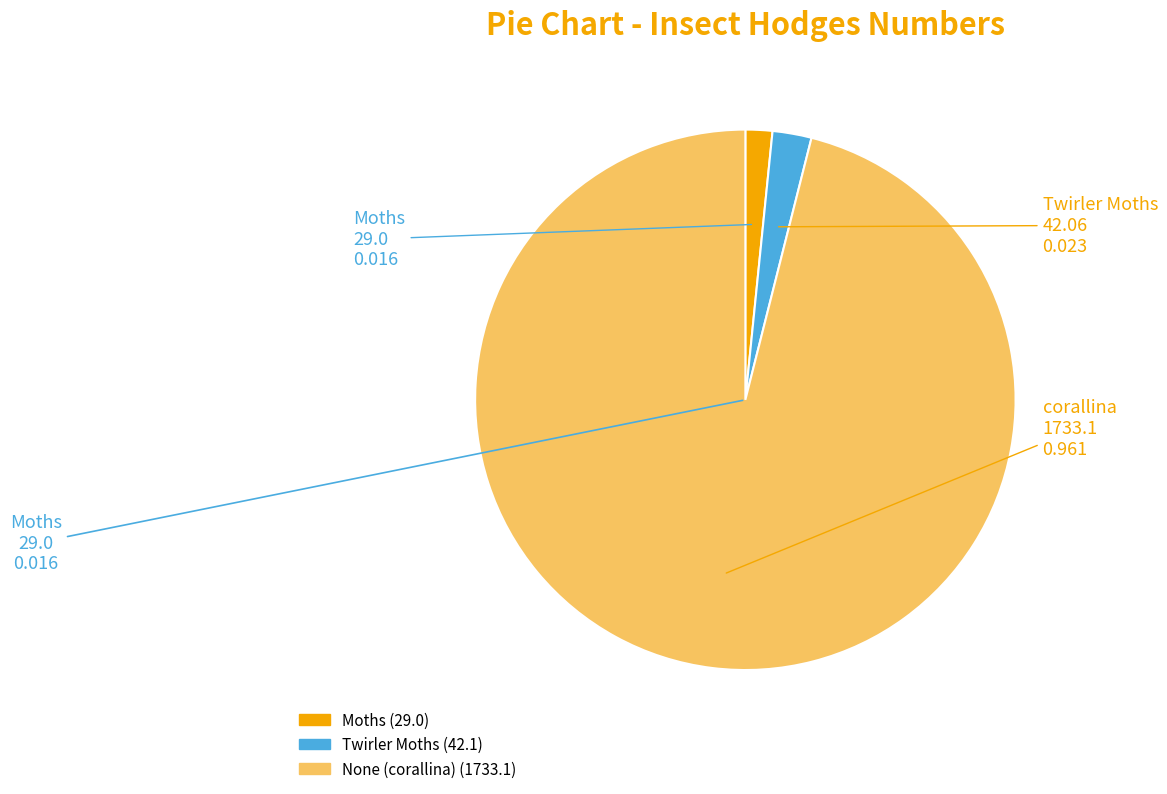

Rank the categories by value from lowest to highest.

Moths, Twirler Moths, None (corallina)